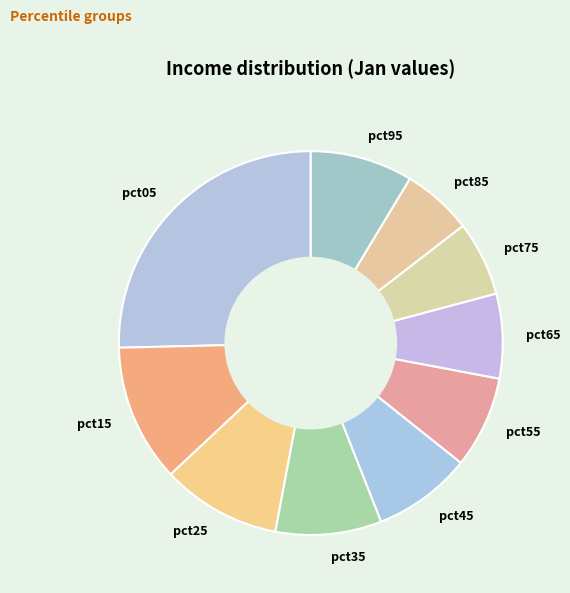

How many segments does this pie chart have?

10